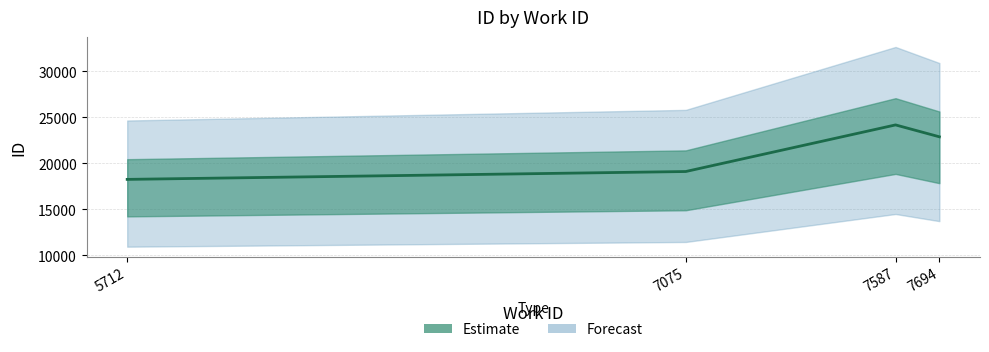

What is the sum of the values at 7694 and 7587?

47052